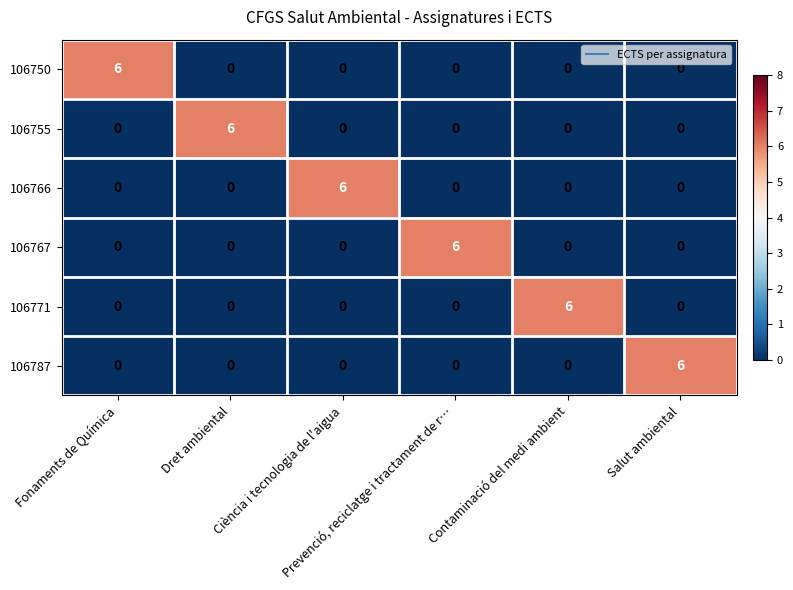

What is the total value across all series at Contaminació del medi ambient?

6